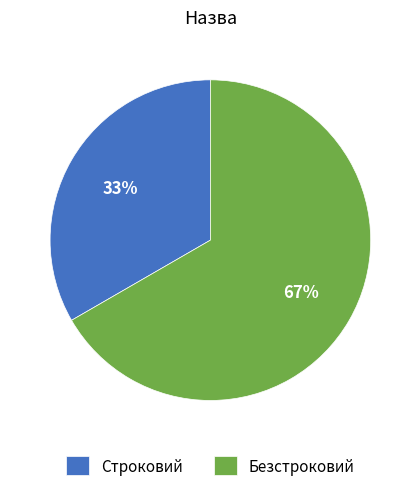

Which slice is the largest?

Безстроковий